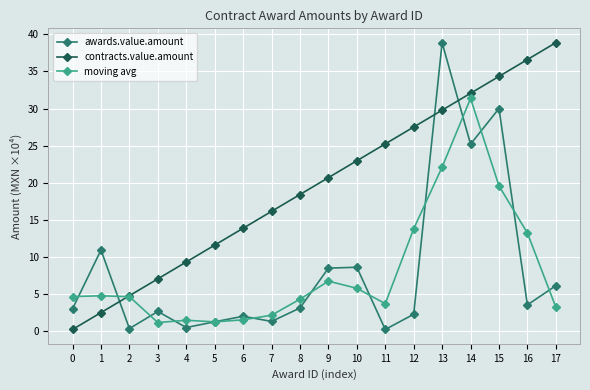

What is the maximum value for moving avg?

31.4